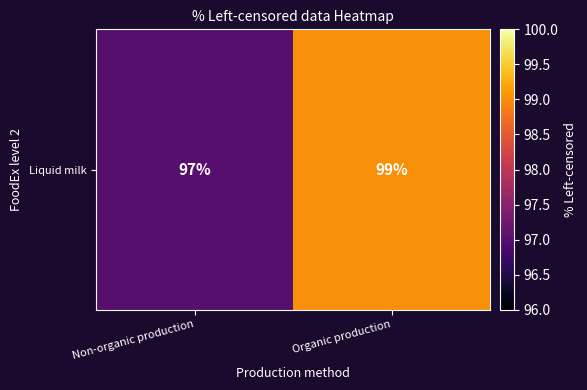

Where is the data nearest to the value 98?

Non-organic production